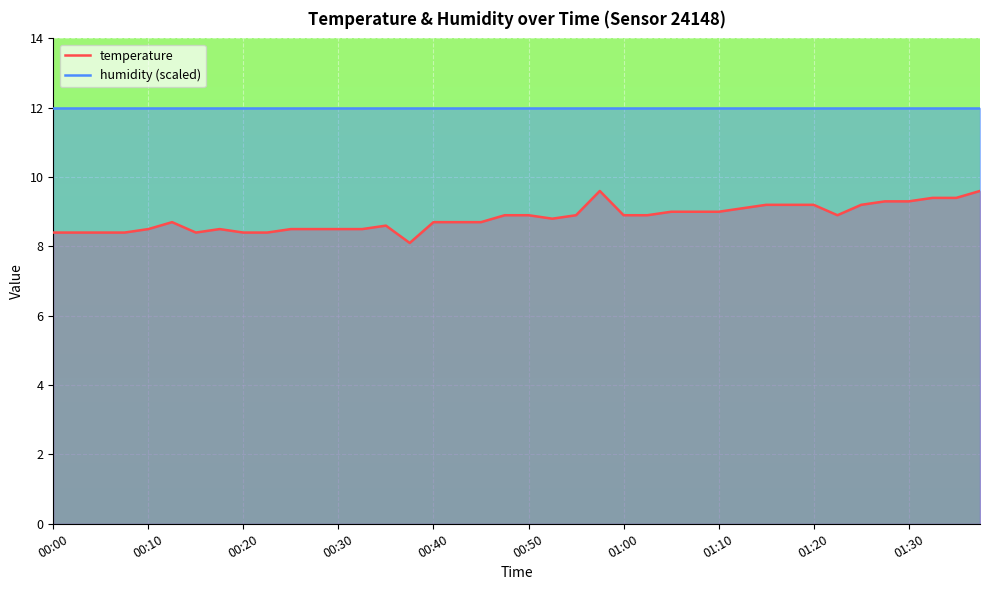

Reading left to right, transcribe all the data shown in this chart.

temperature: 8.4	8.4	8.4	8.4	8.5	8.7	8.4	8.5	8.4	8.4	8.5	8.5	8.5	8.5	8.6	8.1	8.7	8.7	8.7	8.9	8.9	8.8	8.9	9.6	8.9	8.9	9.0	9.0	9.0	9.1	9.2	9.2	9.2	8.9	9.2	9.3	9.3	9.4	9.4	9.6
humidity (scaled): 12.0	12.0	12.0	12.0	12.0	12.0	12.0	12.0	12.0	12.0	12.0	12.0	12.0	12.0	12.0	12.0	12.0	12.0	12.0	12.0	12.0	12.0	12.0	12.0	12.0	12.0	12.0	12.0	12.0	12.0	12.0	12.0	12.0	12.0	12.0	12.0	12.0	12.0	12.0	12.0